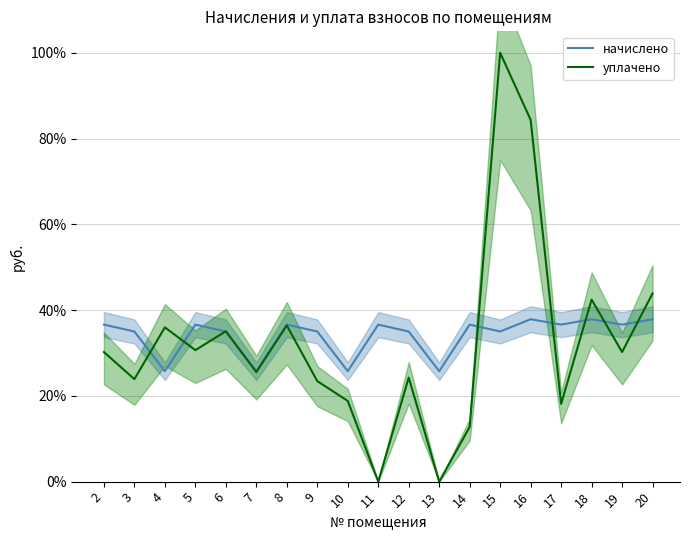

Where does the начислено series first go above 36?

2